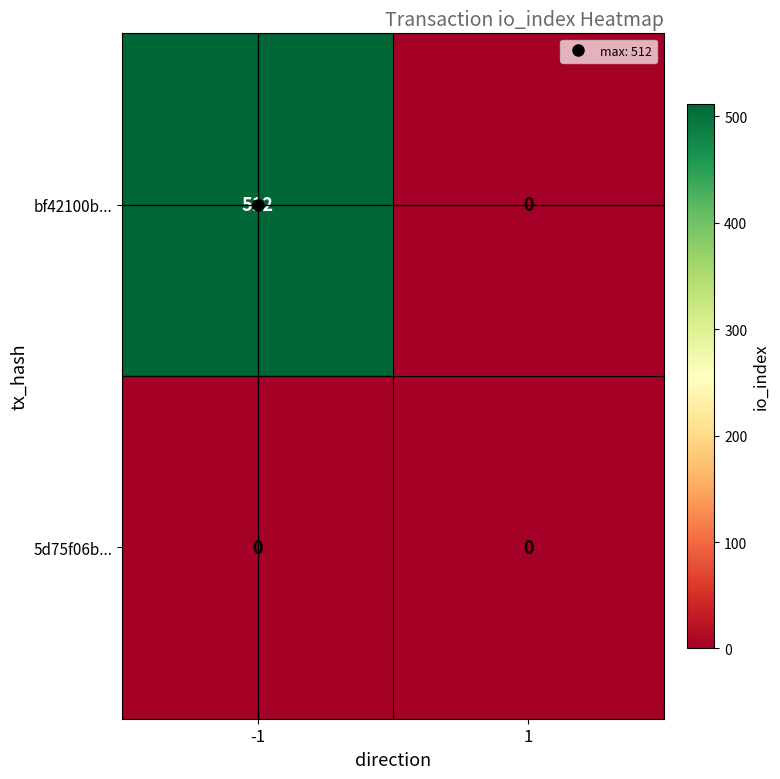

At how many categories does at least one series exceed 118?

1